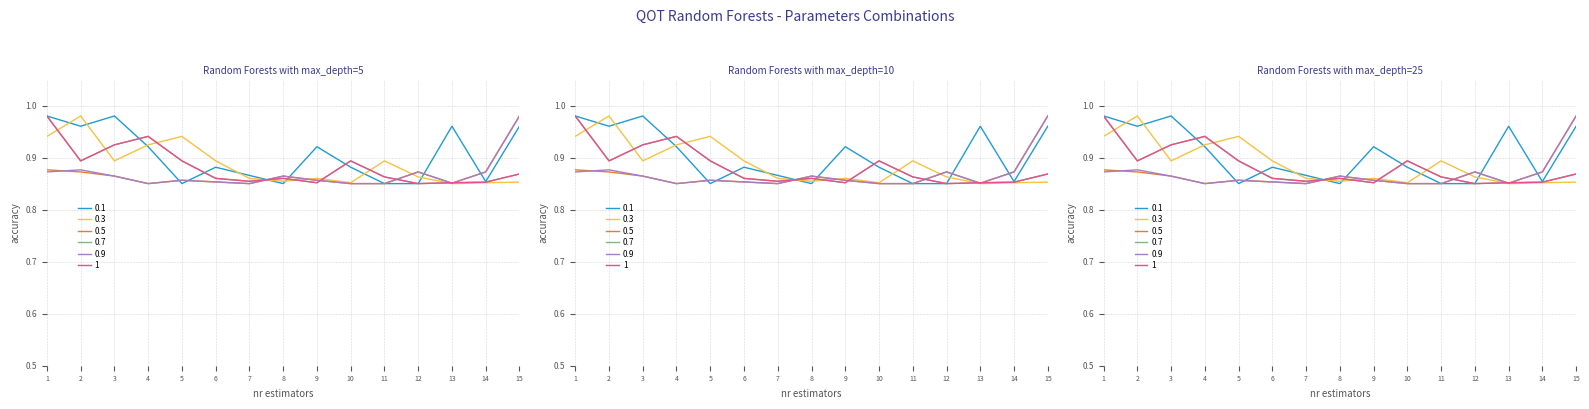

Which has a higher value, 5 or 15?

15